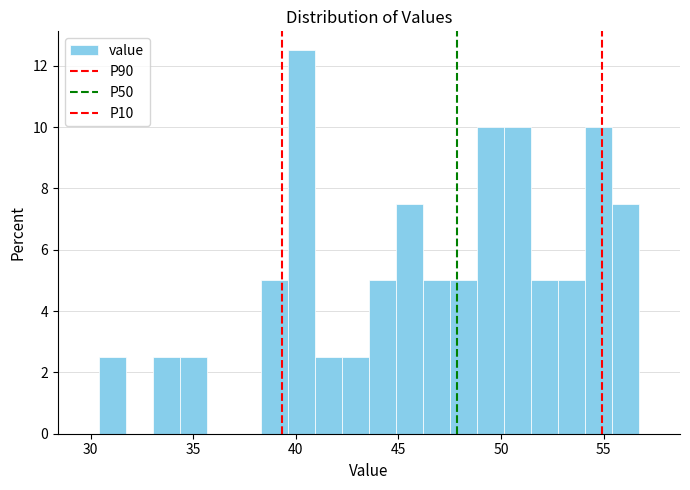

Read against the x-axis, roughly where is the centre of the tallest bar?

40.5